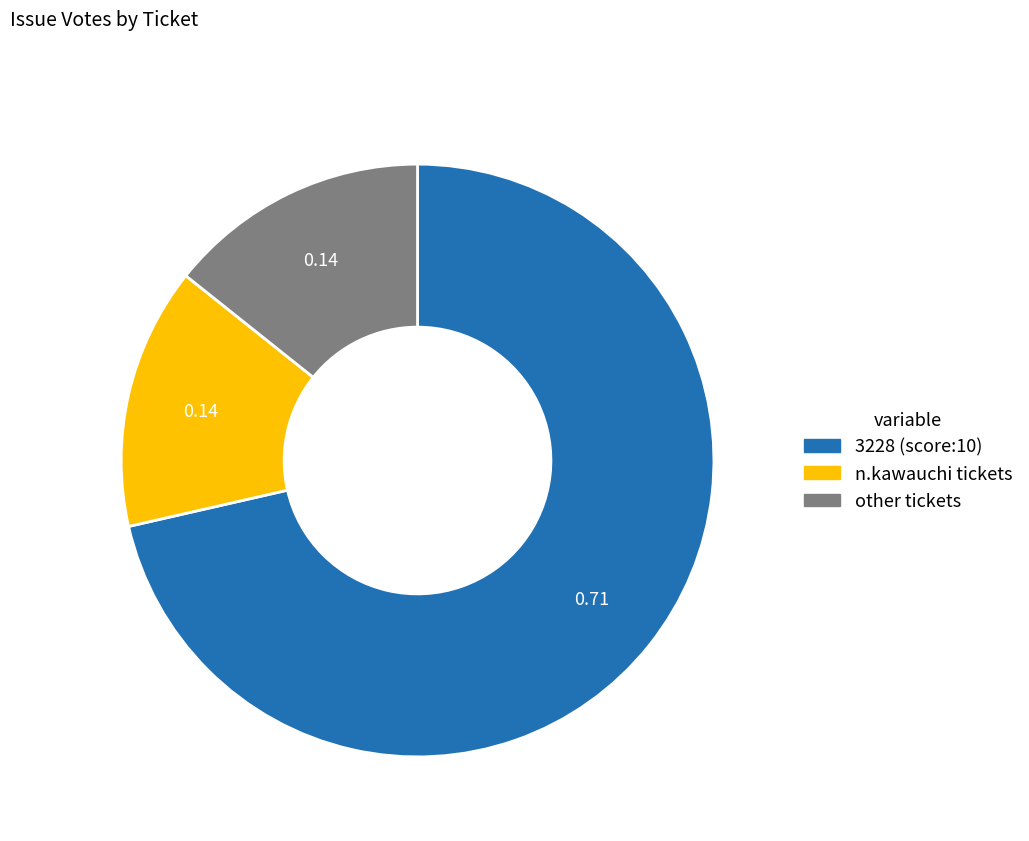

Is there any slice that represents more than half of the pie?

Yes